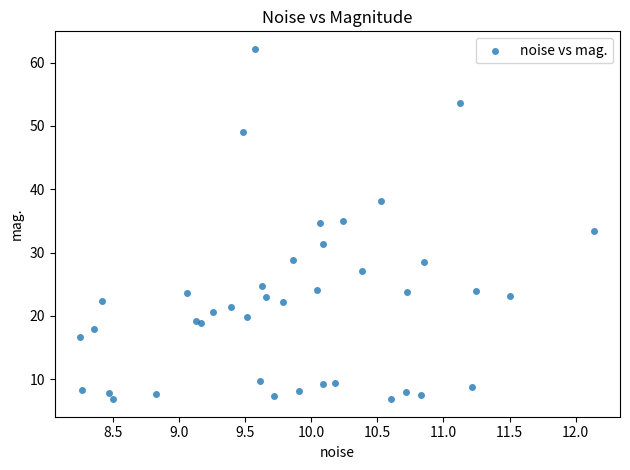

How many points are shown in the scatter plot?

40